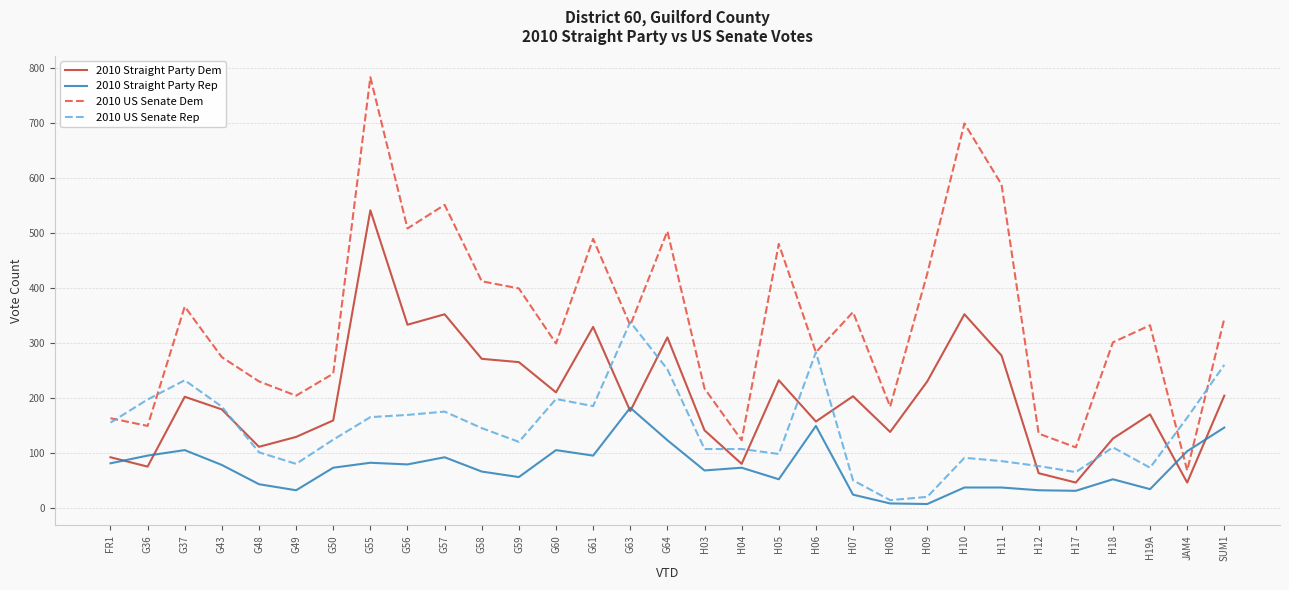

Between which two adjacent categories do 2010 Straight Party Rep and 2010 US Senate Dem first intersect?

H19A and JAM4